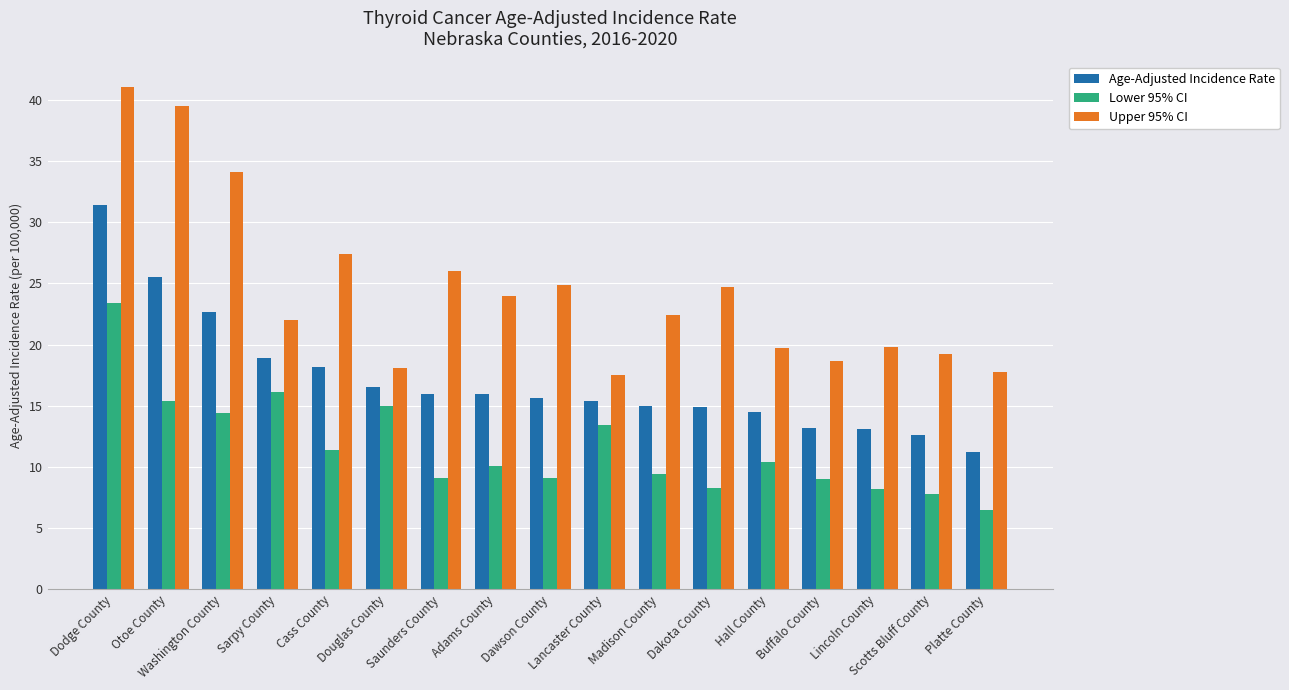

What is the sum of all Upper 95% CI values?

416.9